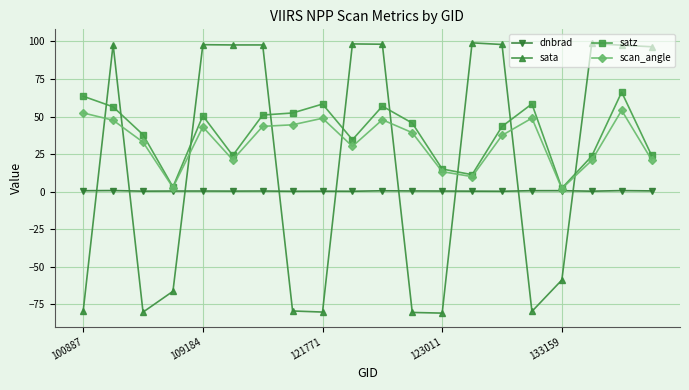

What are all the series names shown in the legend?

dnbrad, sata, satz, scan_angle